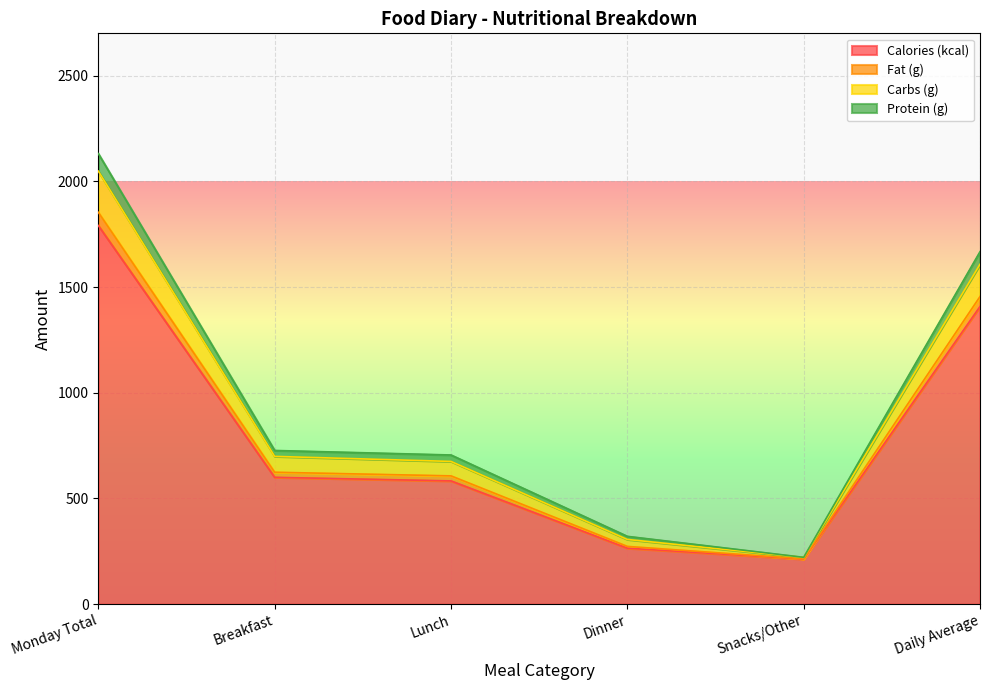

What is the lowest value of the Calories (kcal) series?

213.0